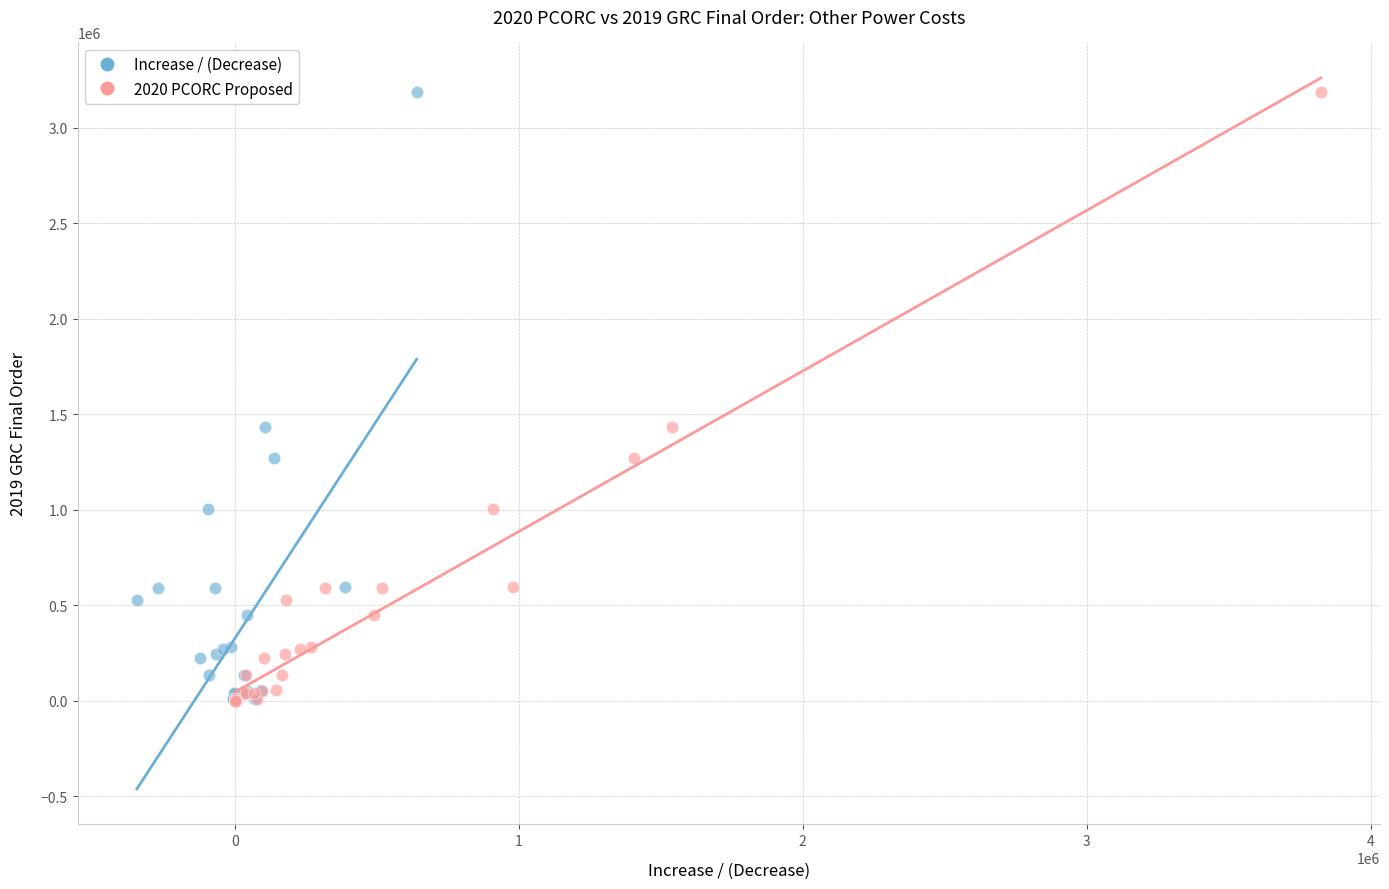

What are all the series names shown in the legend?

Increase / (Decrease), 2020 PCORC Proposed